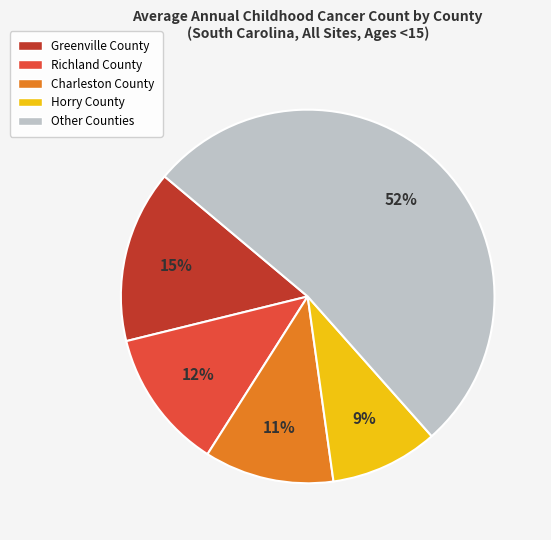

To the nearest percent, what is the difference between the largest and smallest slice percentages?

43%